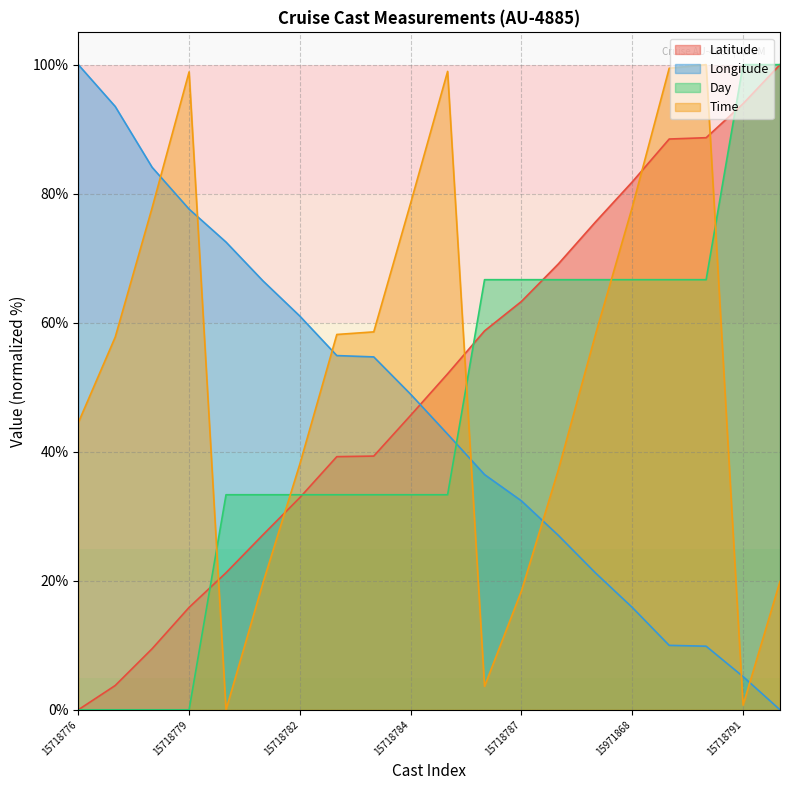

How many values in the Day series are below 33?

4